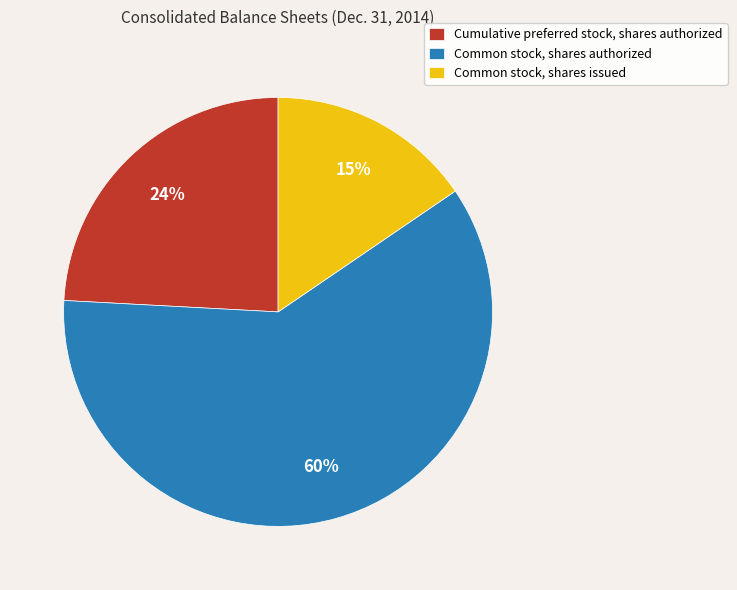

Rank the categories by value from lowest to highest.

Common stock, shares issued, Cumulative preferred stock, shares authorized, Common stock, shares authorized